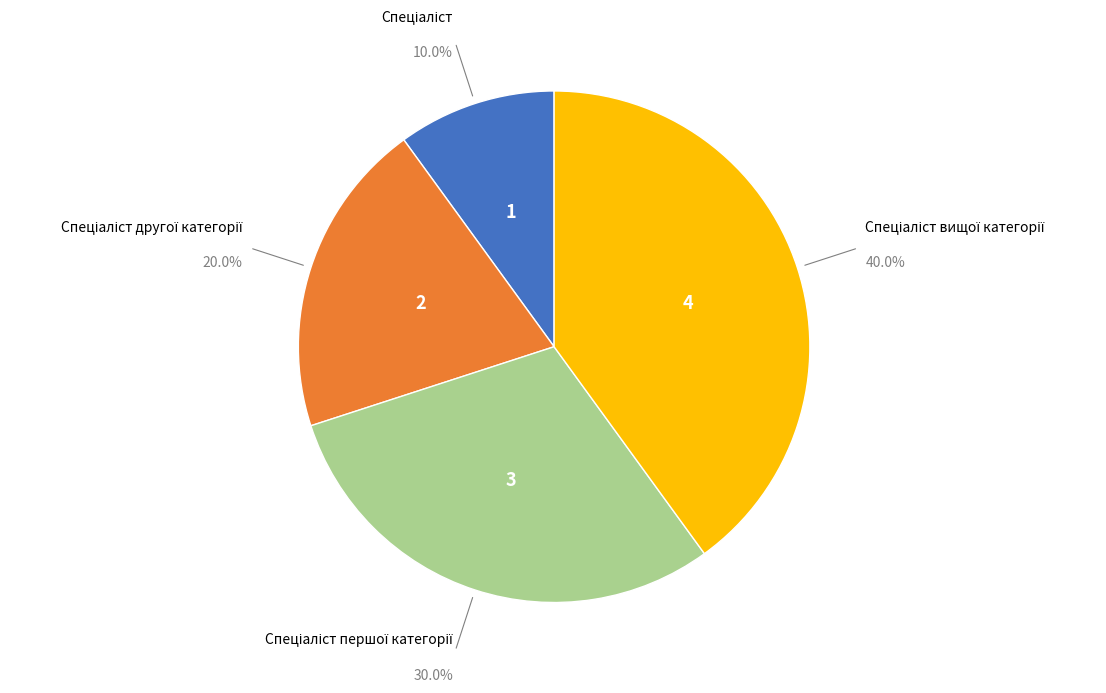

Does any single category account for the majority?

No